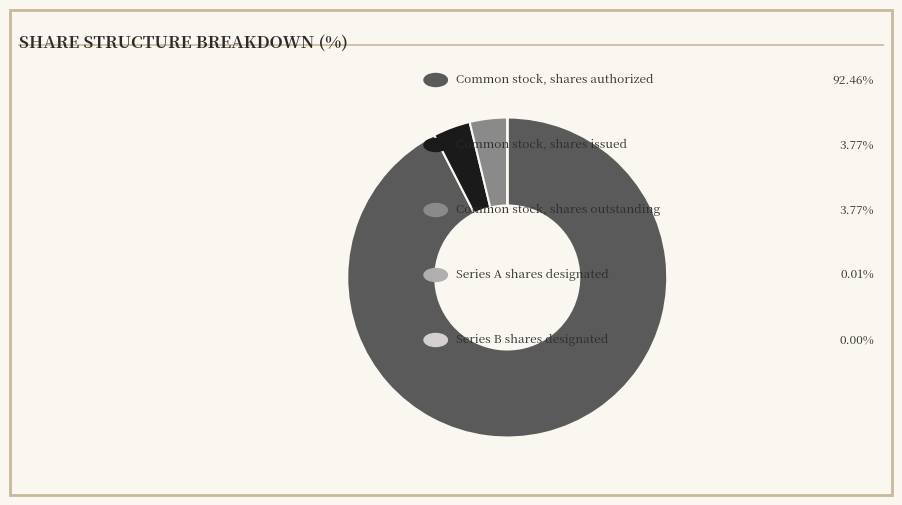

Does any single category account for the majority?

Yes